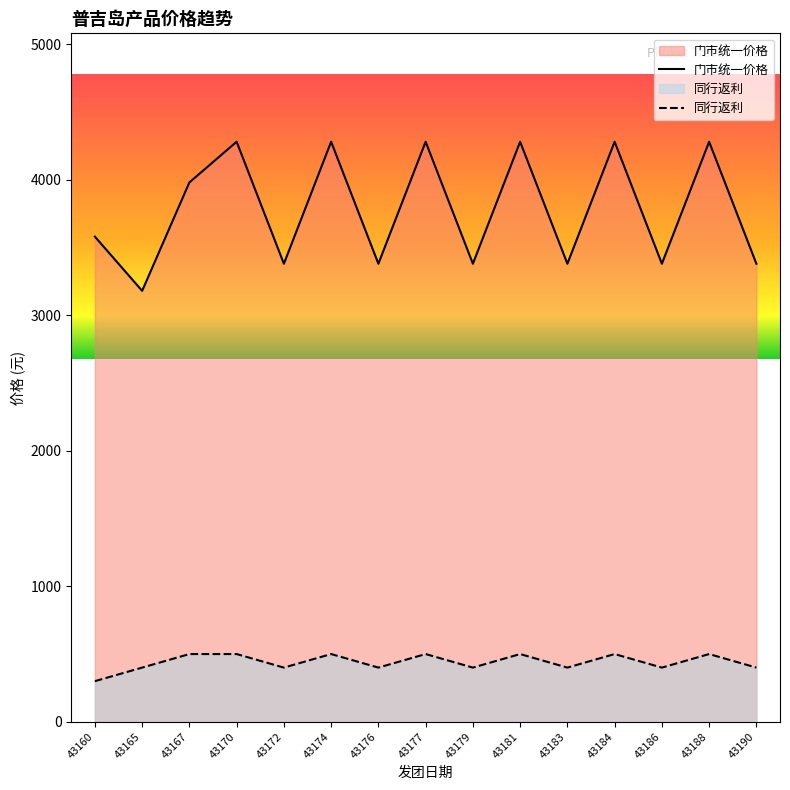

How many lines are shown in the chart?

2